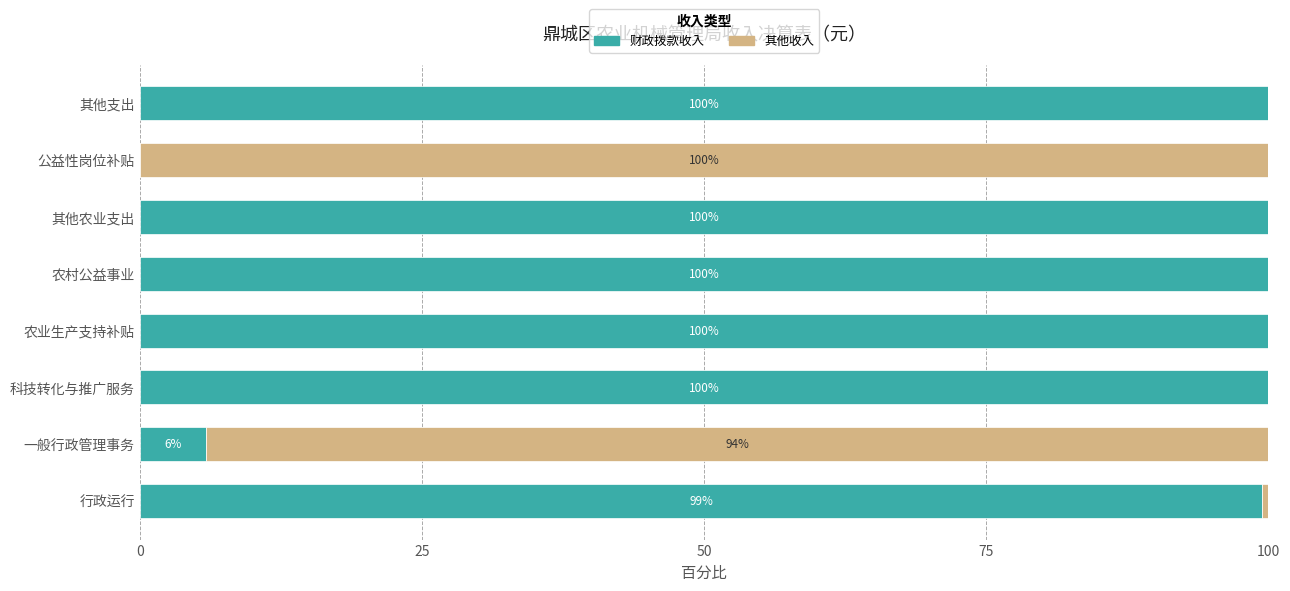

Is it true that 财政拨款收入 equals 151.9 at 其他农业支出?

False